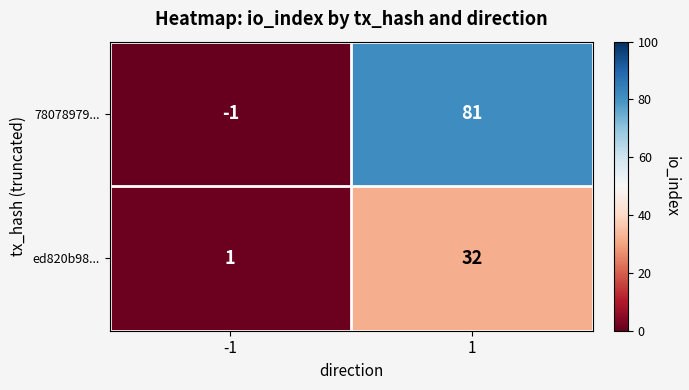

List the series in order of their peak value, lowest first.

ed820b98..., 78078979...